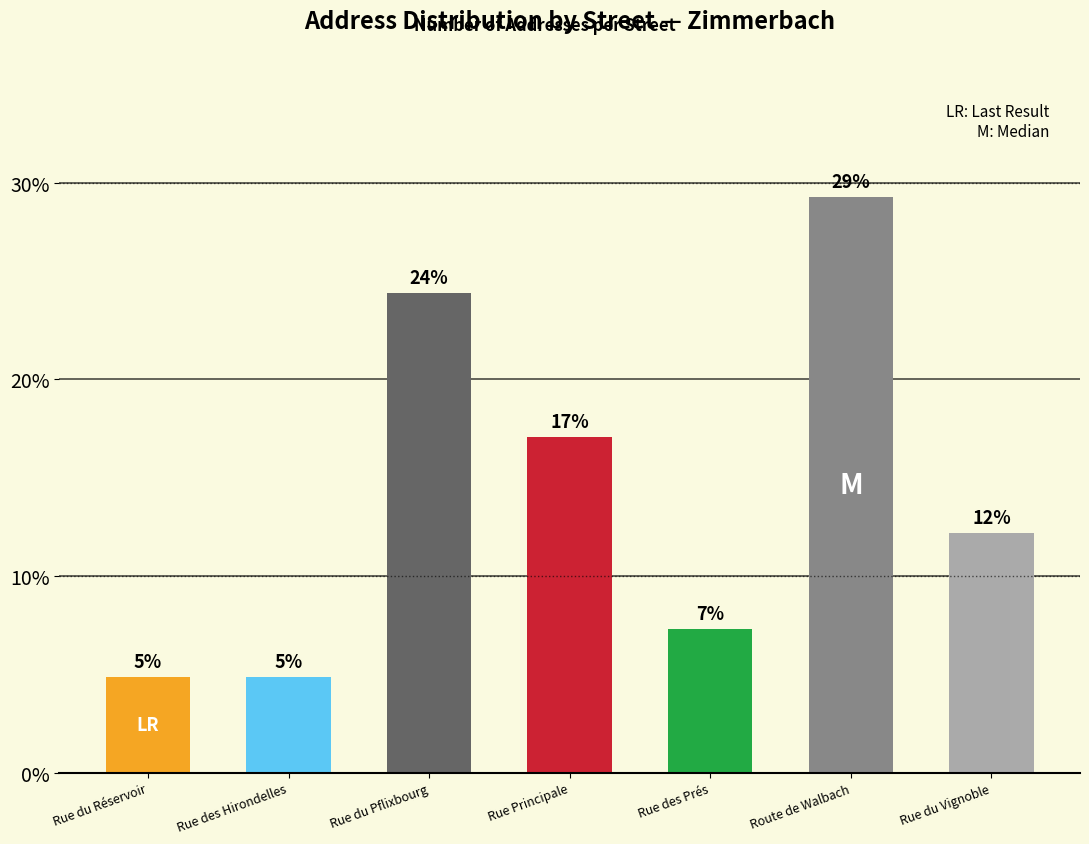

Which label corresponds to the smallest value in the chart?

Rue du Réservoir